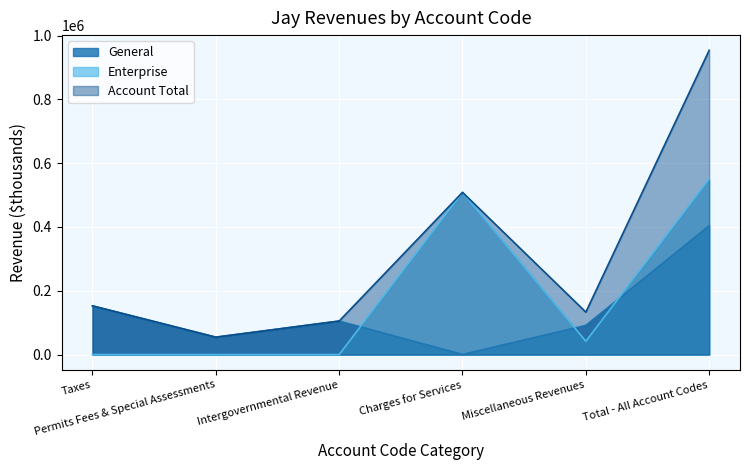

Reading left to right, transcribe all the data shown in this chart.

General: Taxes=152595	Permits Fees & Special Assessments=54472	Intergovernmental Revenue=105009	Charges for Services=200	Miscellaneous Revenues=91484	Total - All Account Codes=403760
Enterprise: Taxes=0	Permits Fees & Special Assessments=0	Intergovernmental Revenue=0	Charges for Services=508204	Miscellaneous Revenues=41586	Total - All Account Codes=549790
Account Total: Taxes=152595	Permits Fees & Special Assessments=54472	Intergovernmental Revenue=105009	Charges for Services=508404	Miscellaneous Revenues=133070	Total - All Account Codes=953550